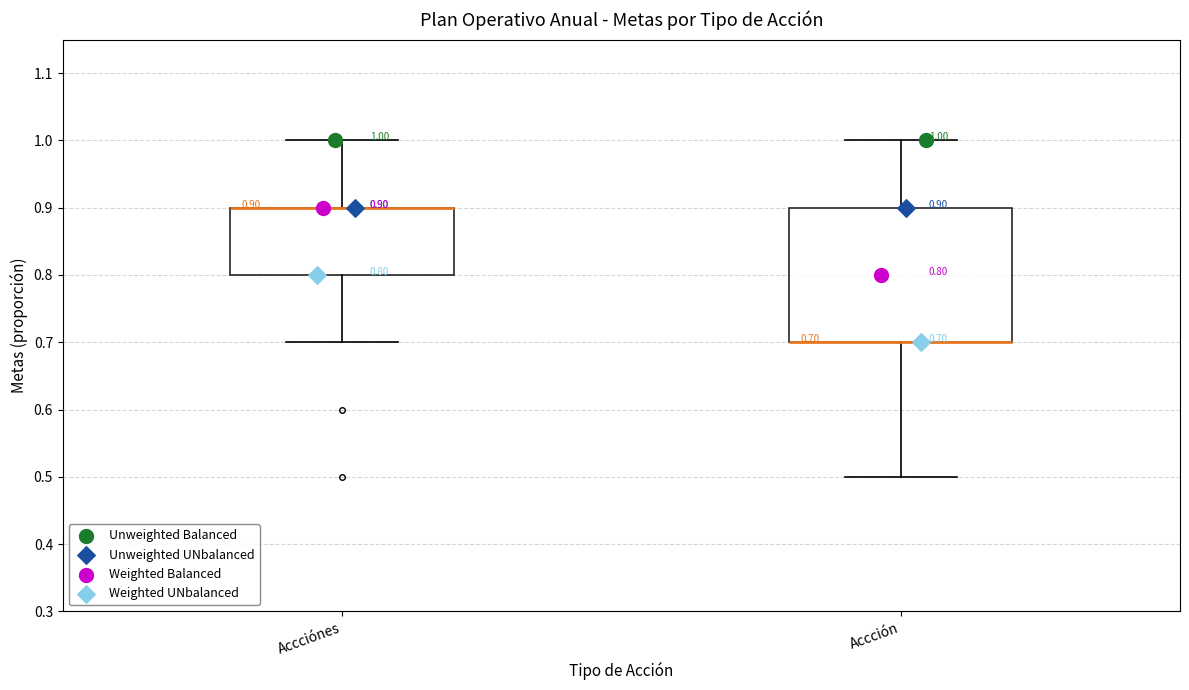

Comparing the boxes themselves (not the whiskers), which one is the tallest?

Accción